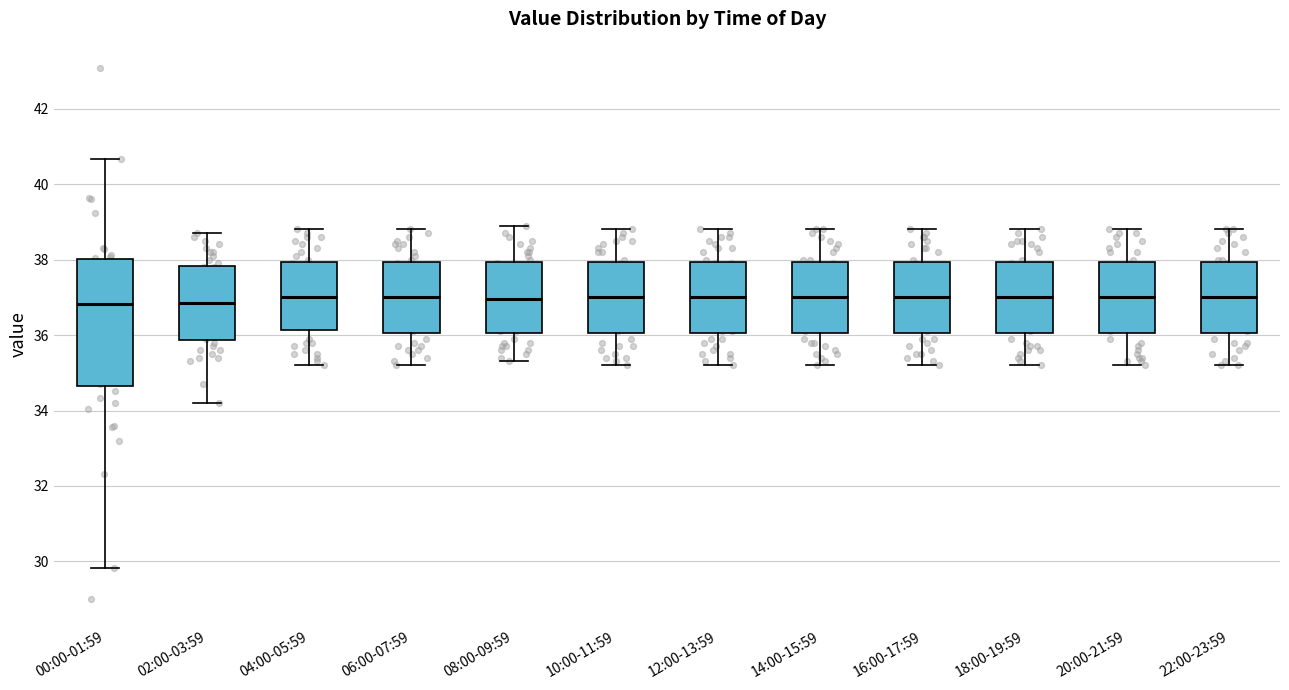

Where is the lower edge of the box for 06:00-07:59 on the y-axis? The values are not printed on the chart, so give them approximately, as read against the axis.

36.0